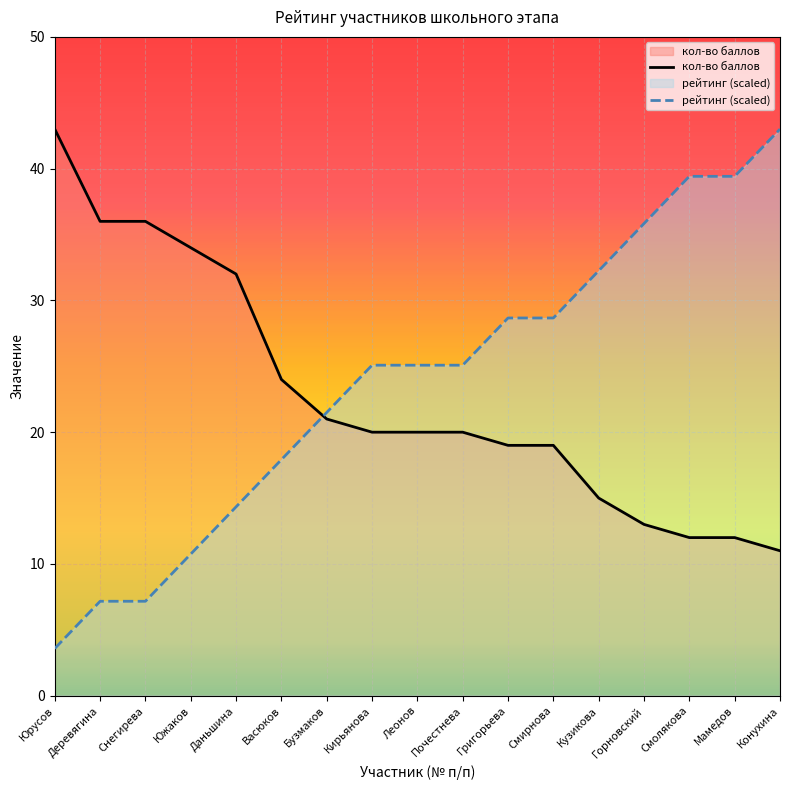

Between which two adjacent categories do кол-во баллов and рейтинг (scaled) first intersect?

Васюков and Бузмаков